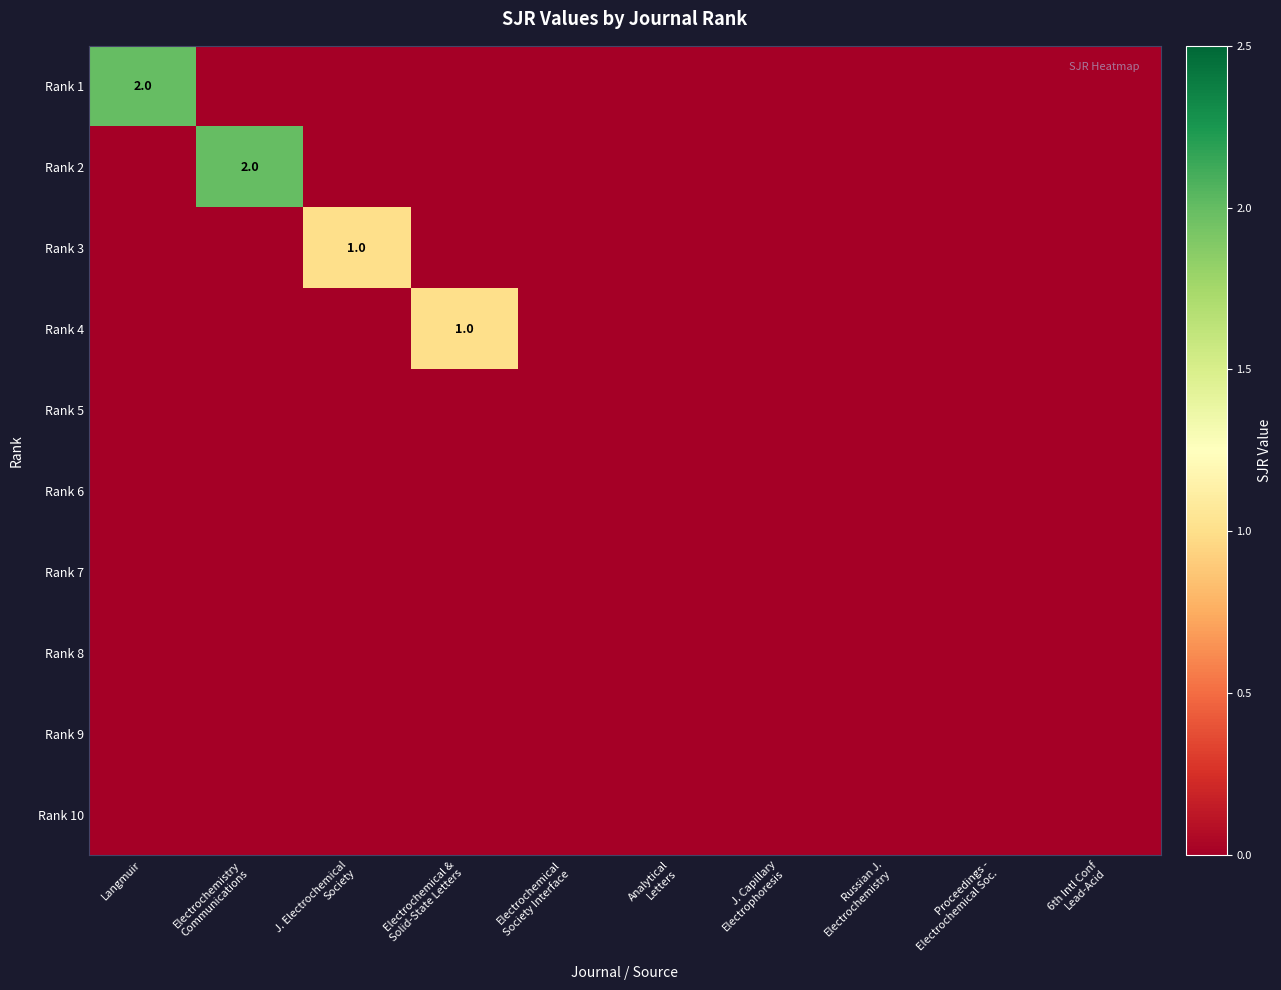

Is it true that Rank 1 equals 2 at Langmuir?

True